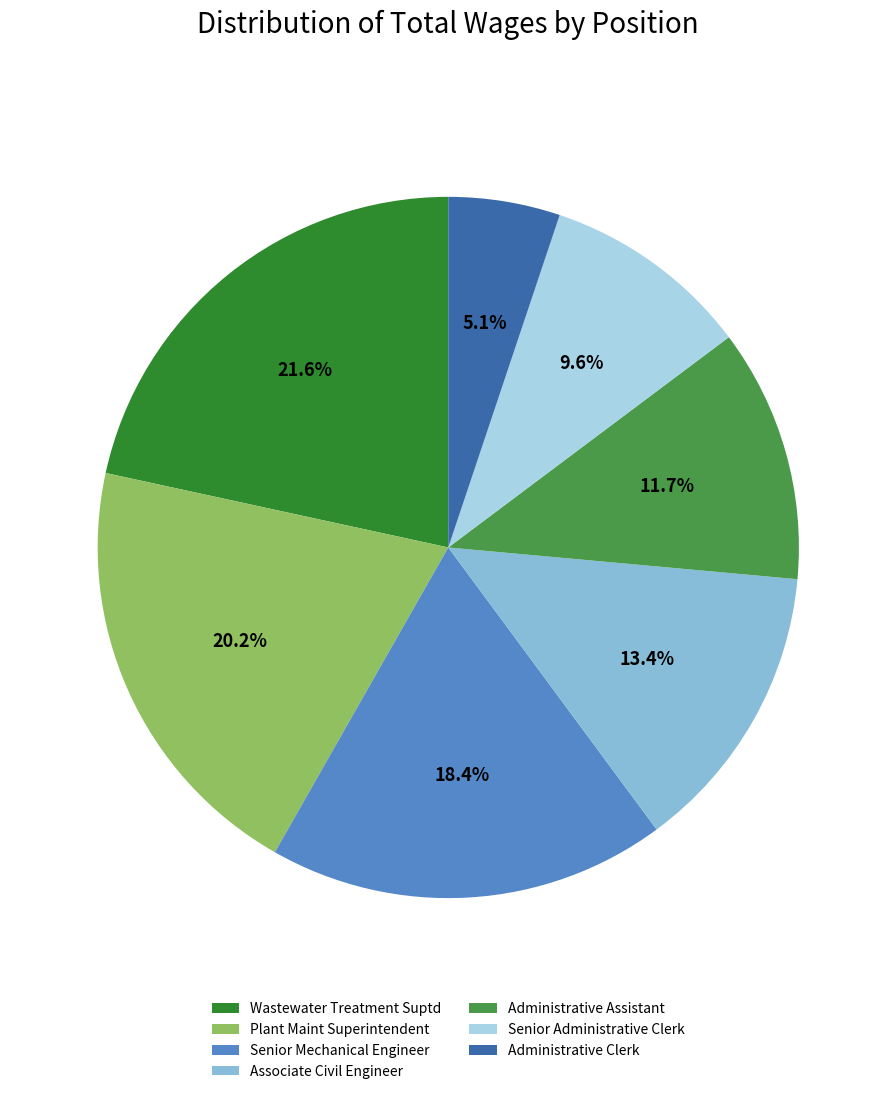

Rank the categories by value from highest to lowest.

Wastewater Treatment Suptd, Plant Maint Superintendent, Senior Mechanical Engineer, Associate Civil Engineer, Administrative Assistant, Senior Administrative Clerk, Administrative Clerk